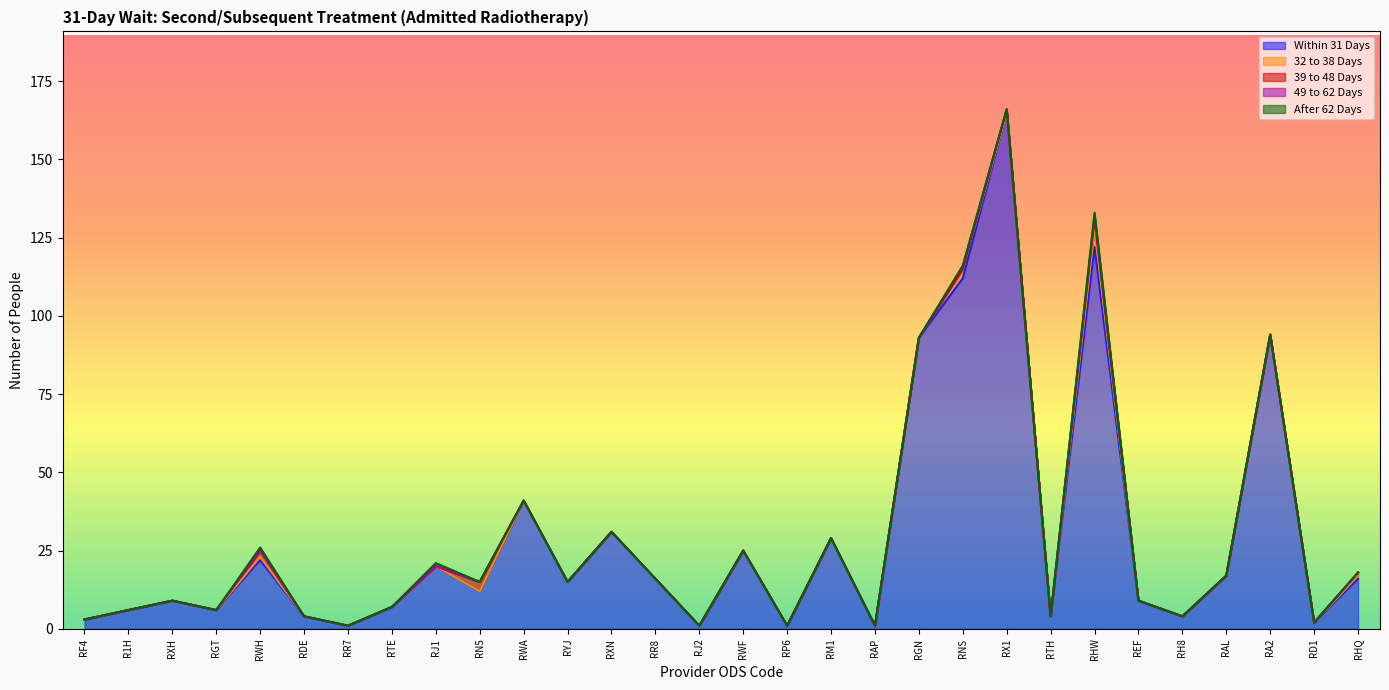

True or false: 39 to 48 Days has more than 1 points higher than both neighbors.

True